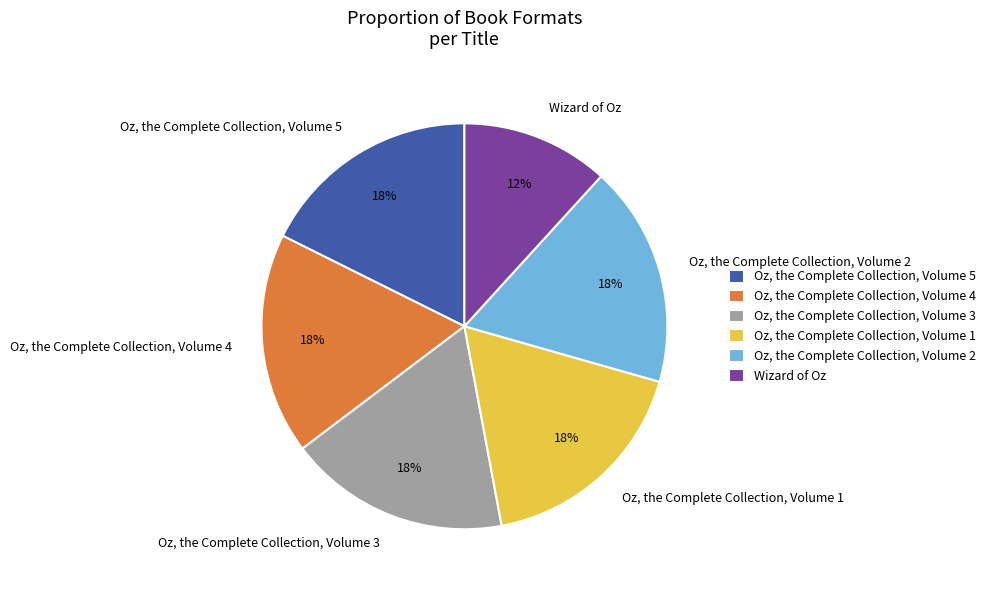

Approximately how many times larger is the value at Oz, the Complete Collection, Volume 1 compared to Oz, the Complete Collection, Volume 4?

1.0